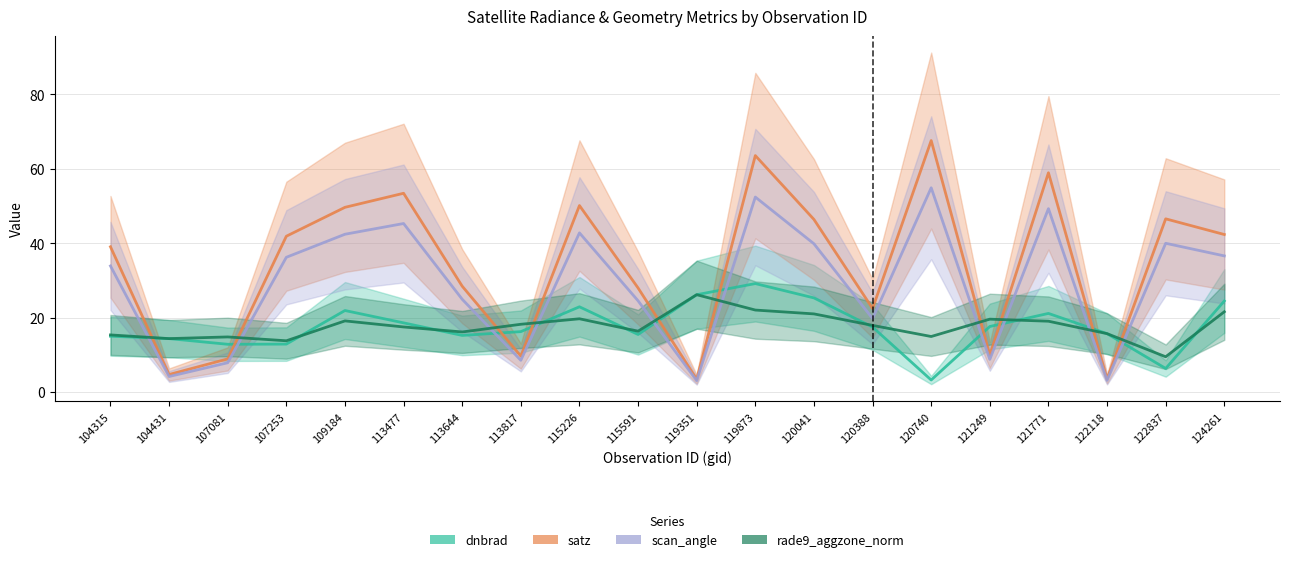

Read the dnbrad value at 115591.

15.5